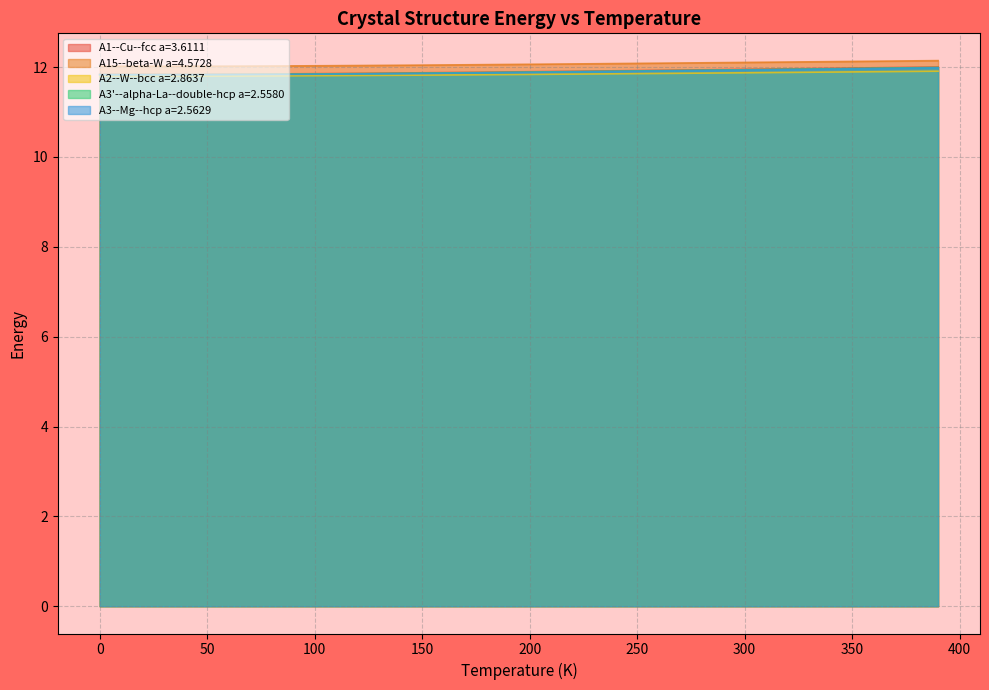

What is the minimum value shown in the chart?

11.8